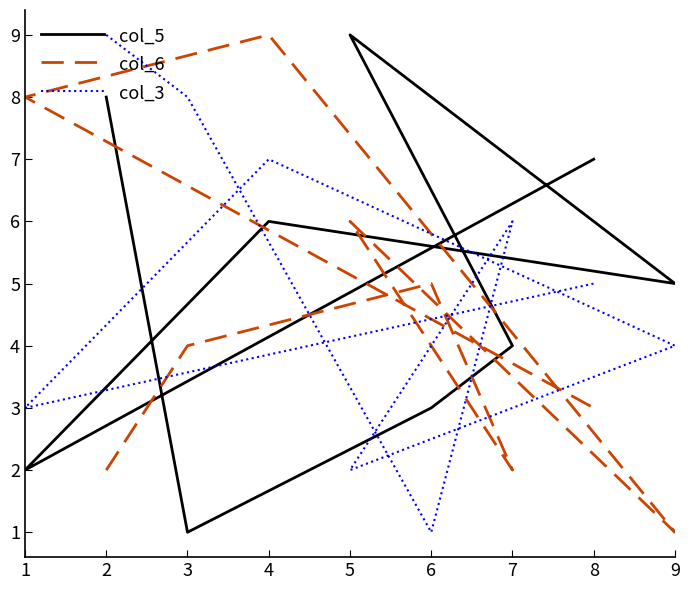

How many col_5 values are between 3 and 7?

5